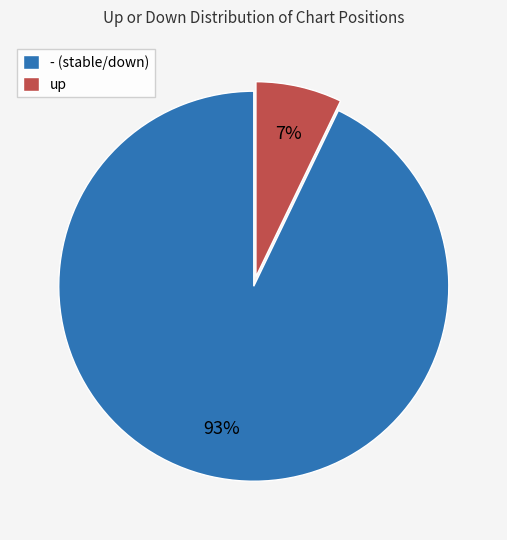

True or false: up accounts for 1% of the total.

False